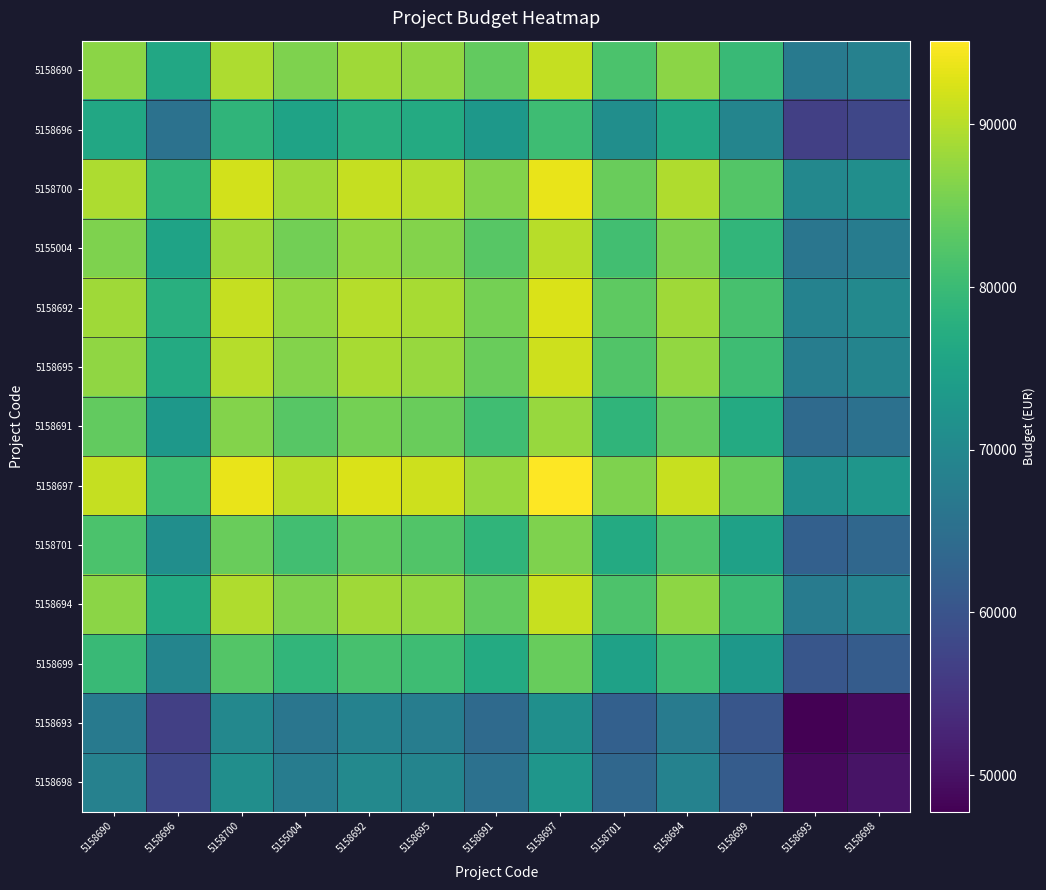

At which category is the sum across all series the highest?

5158697